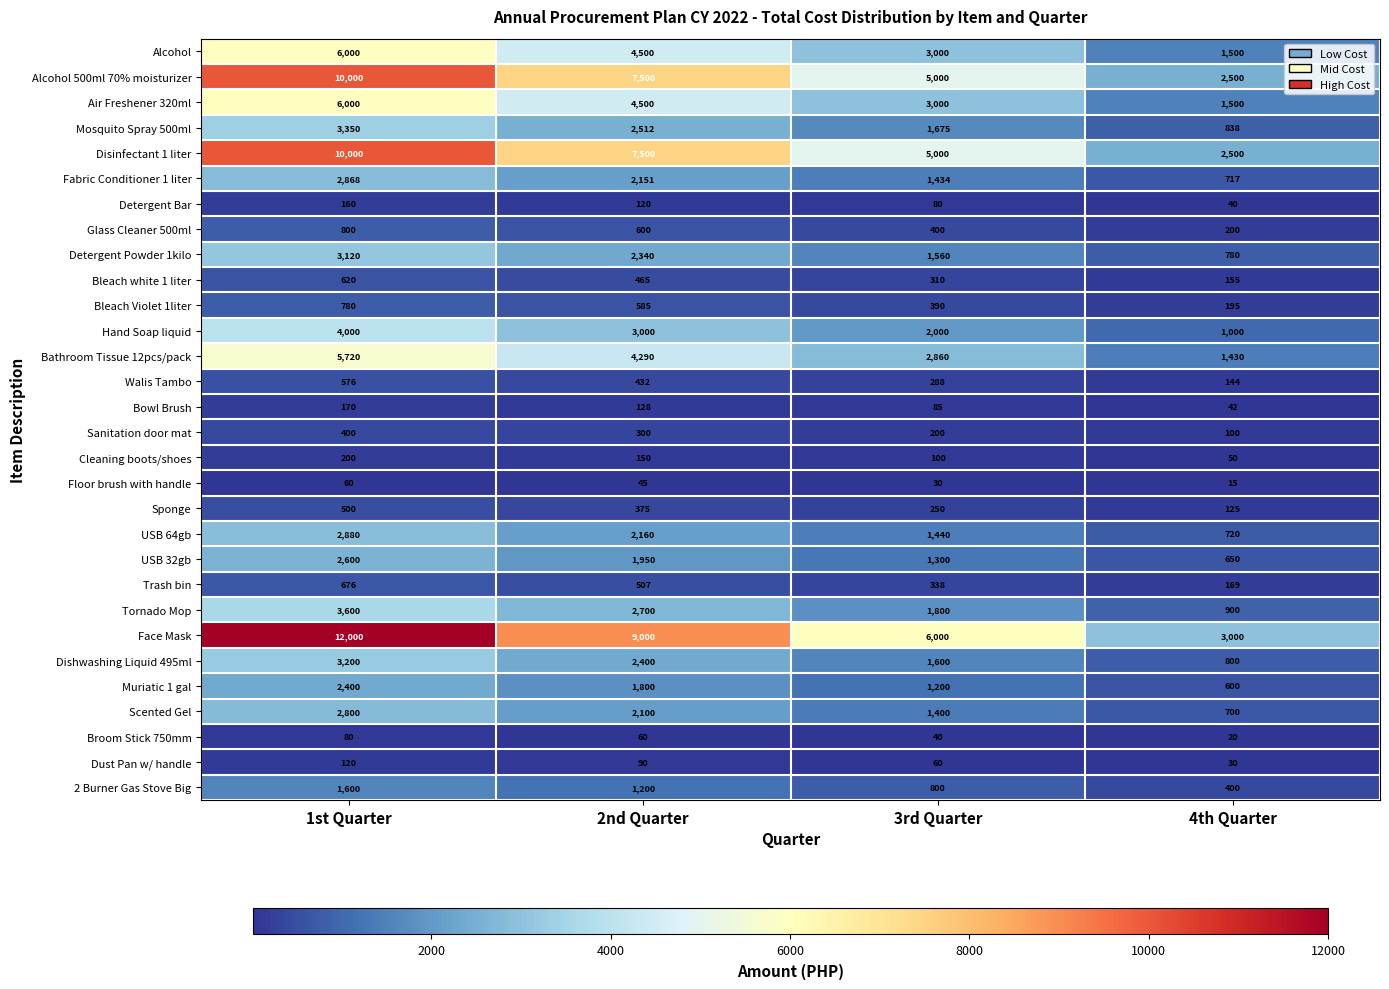

What is the difference between the highest and lowest values at 4th Quarter?

2985